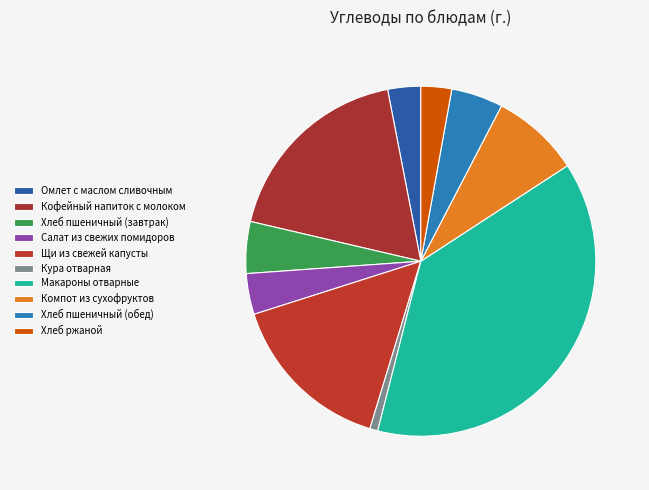

True or false: Щи из свежей капусты accounts for 8% of the total.

False